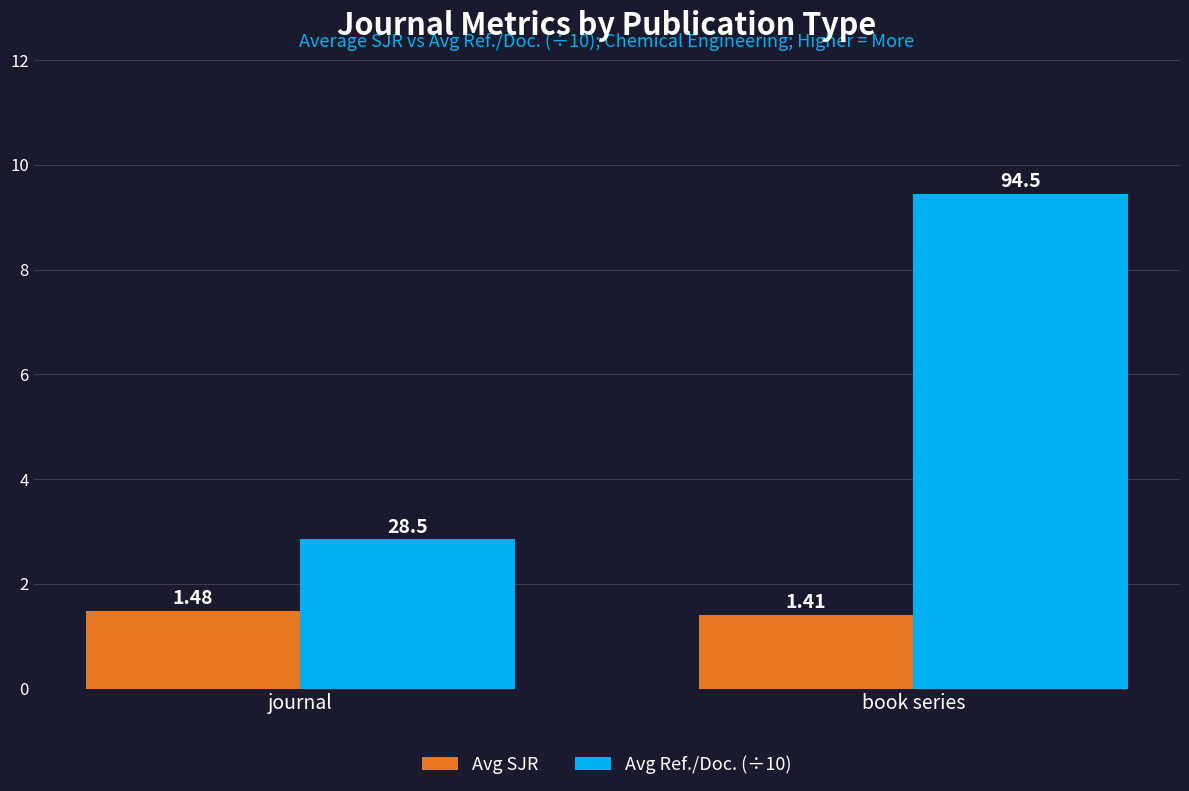

What is the sum of the Avg Ref./Doc. (÷10) values at book series and journal?

12.3